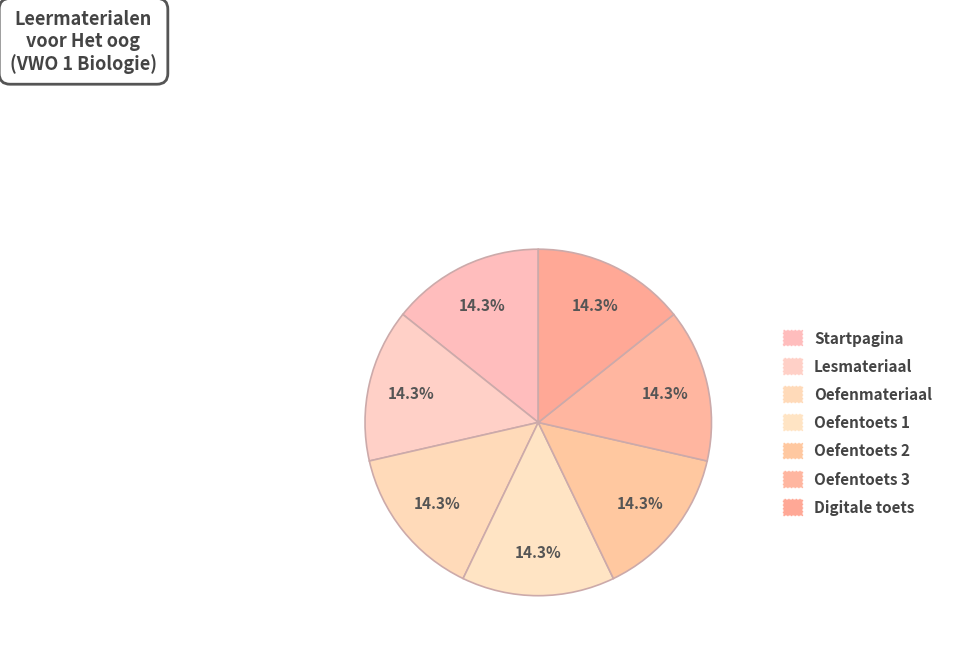

To the nearest percent, what percentage of the pie is Oefentoets 2?

14%